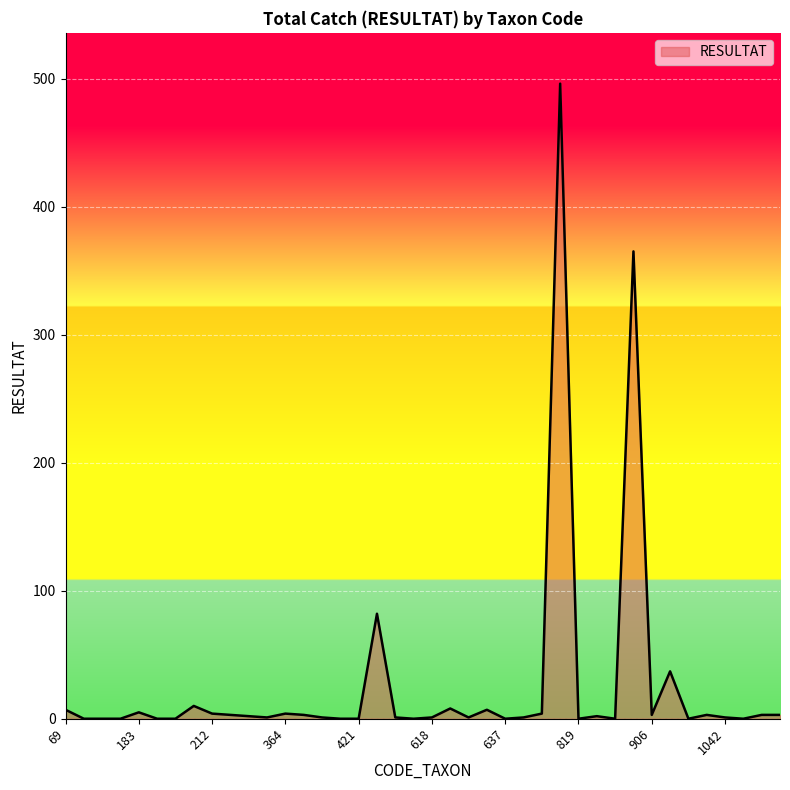

What is the greatest value displayed?

496